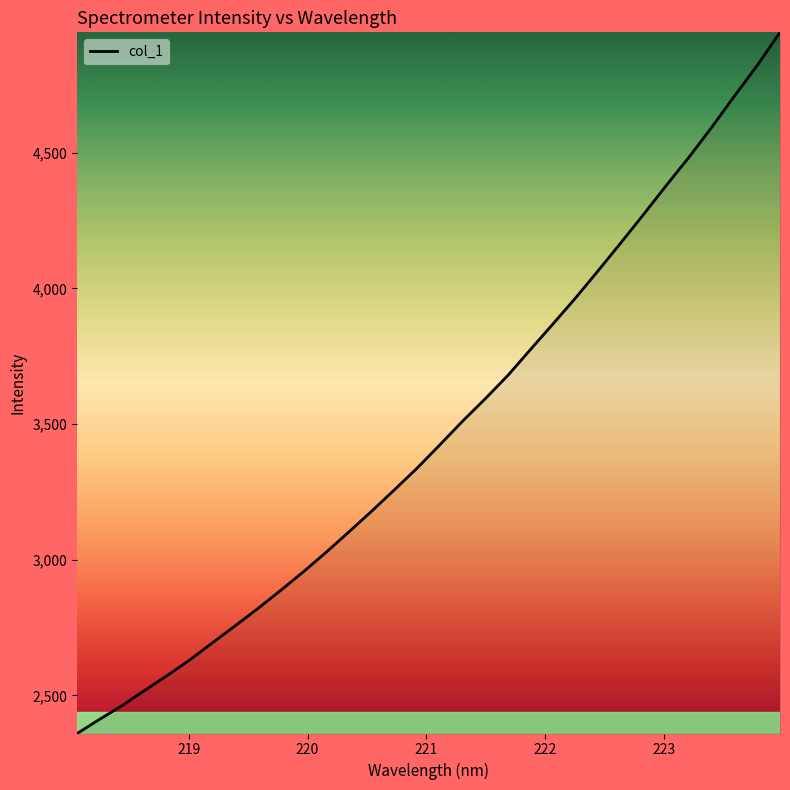

Count the number of categories in the chart.

32